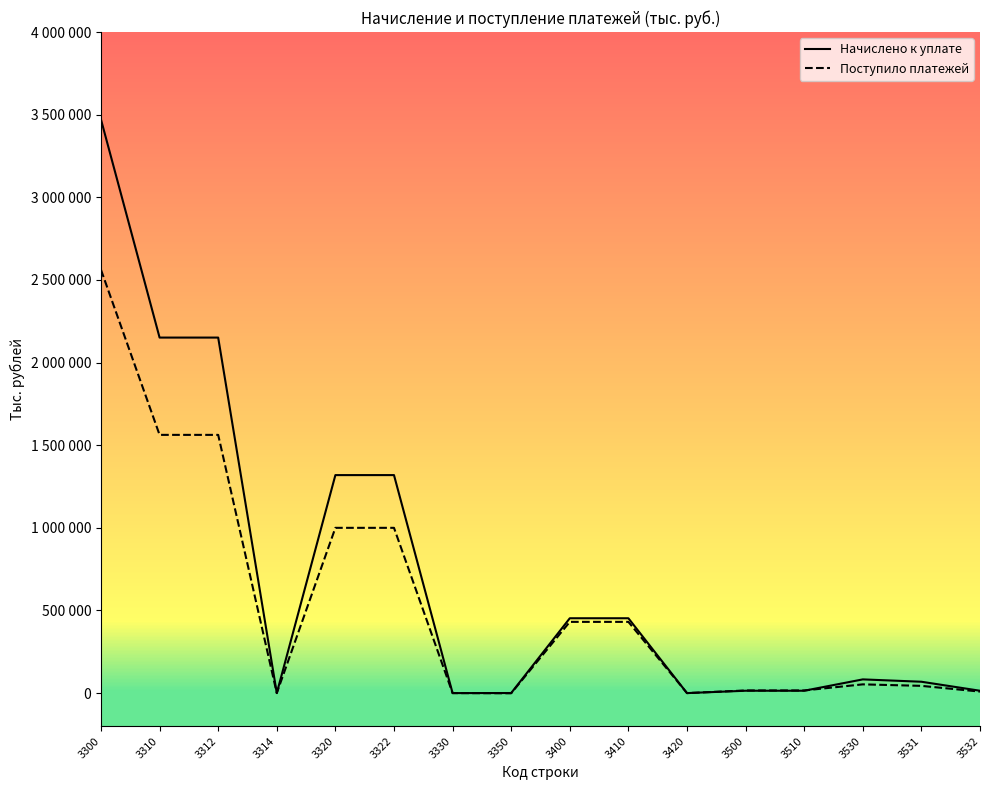

Reading right to left, what are all the values shown in this chart?

Начислено к уплате: 14239	68714	82953	14272	14272	5	452893	452898	453	25	1319149	1319074	32	2151232	2151264	3470816
Поступило платежей: 9075	43798	52873	15972	15972	16	430989	431005	-1037	10	1000018	1000021	61	1562477	1562538	2561532